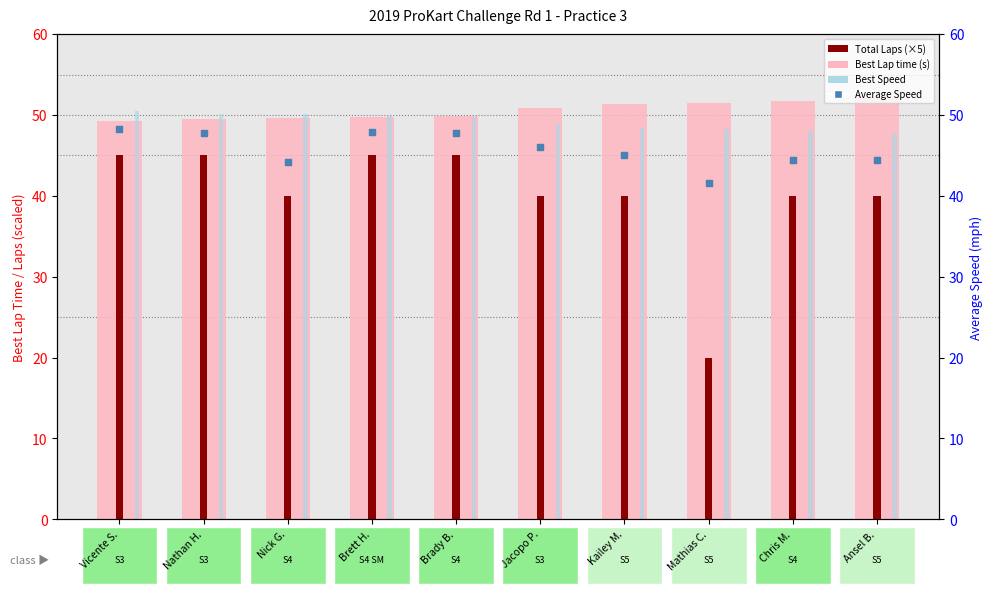

Which series has the largest total across all categories?

Best Lap time